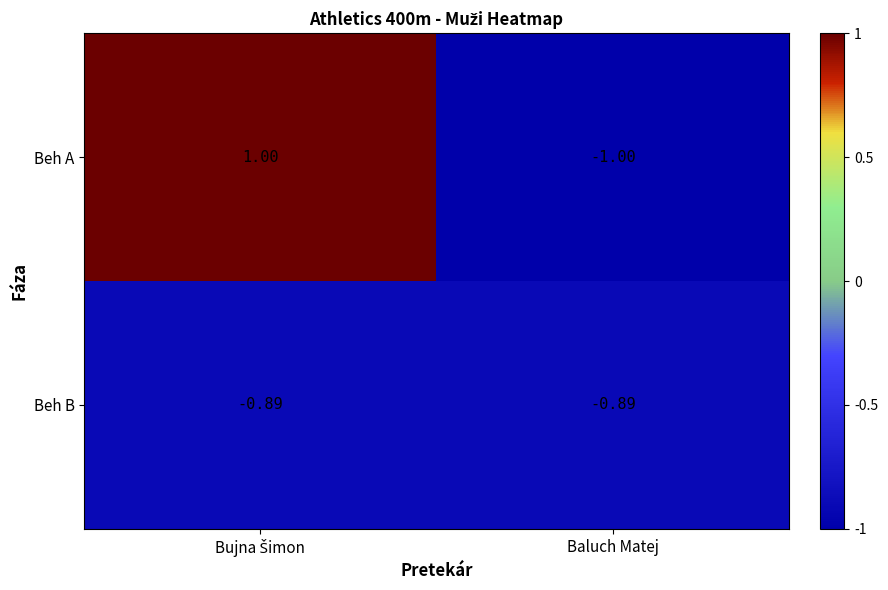

Which series has the widest spread of values?

Beh A